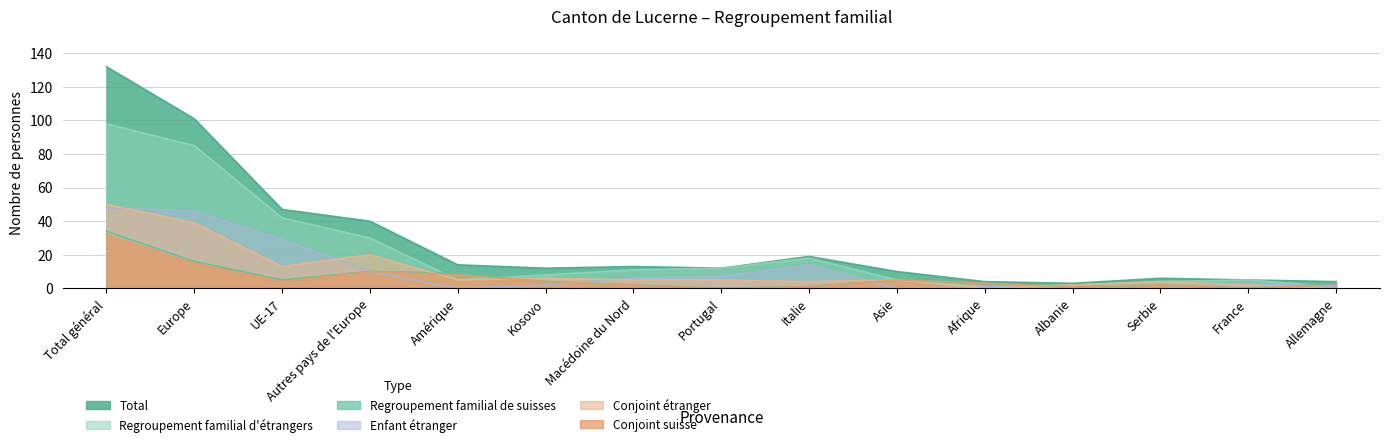

What is the difference between the Total values at Asie and France?

5